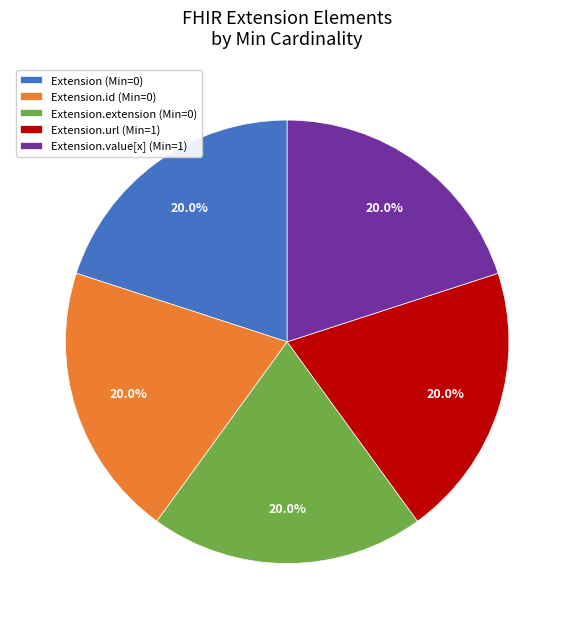

Does Extension.extension (Min=0) account for over 50% of the chart?

No